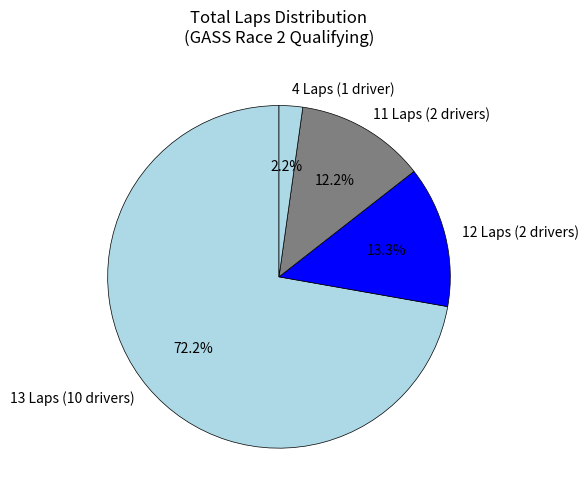

What is the smallest slice in the pie chart?

4 Laps (1 driver)